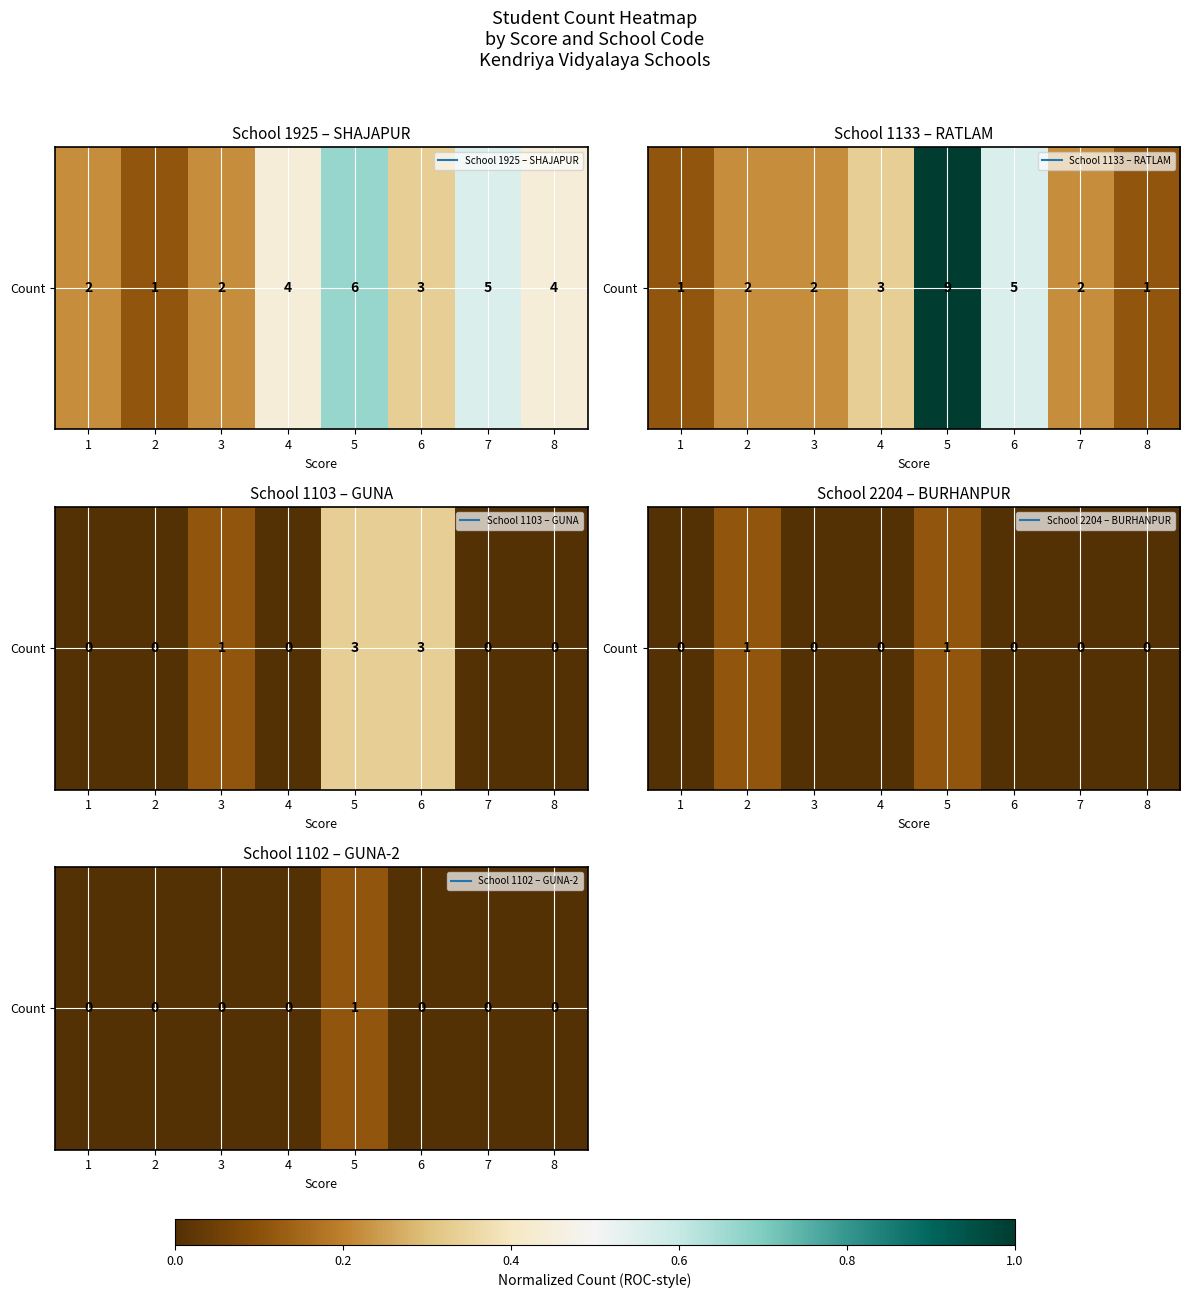

Which has a higher value, 3 or 7?

3